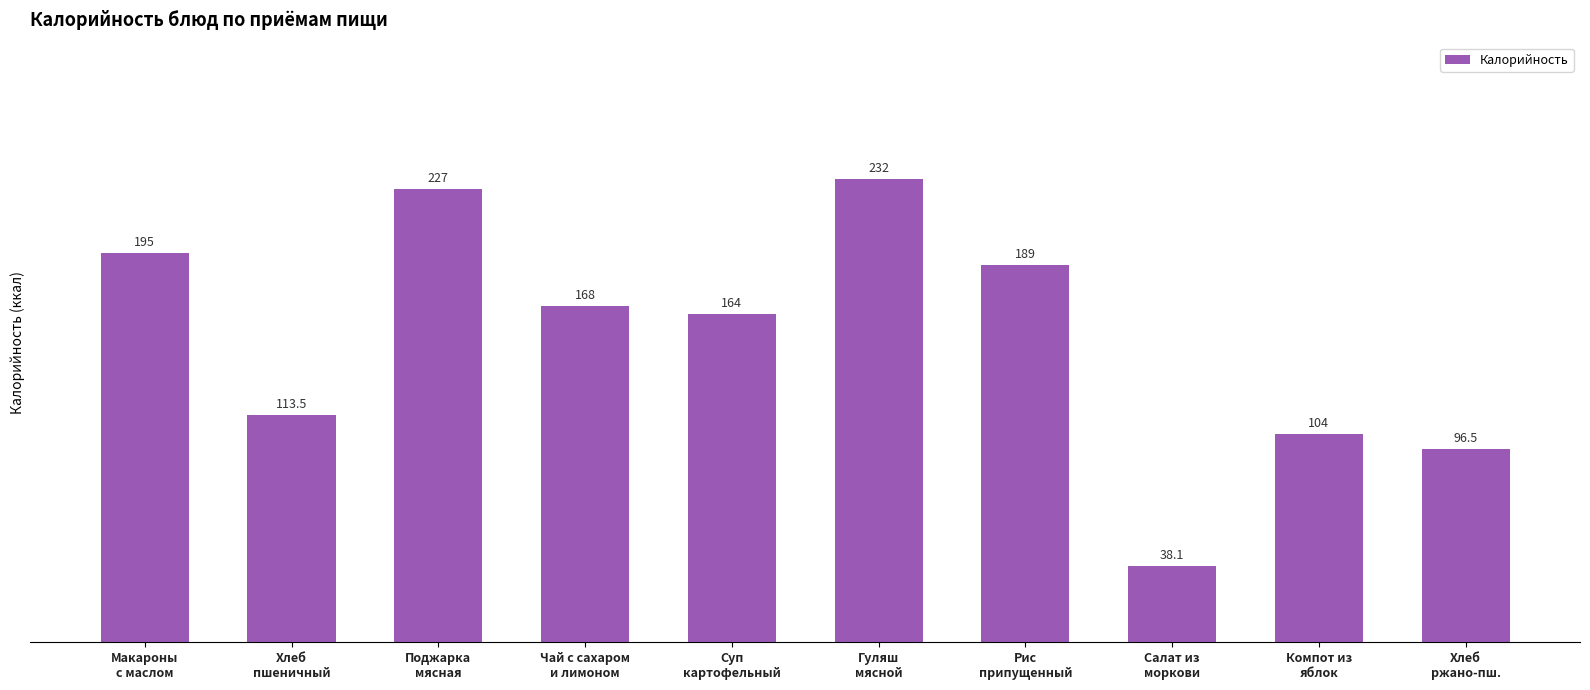

How many distinct data groups are displayed?

1